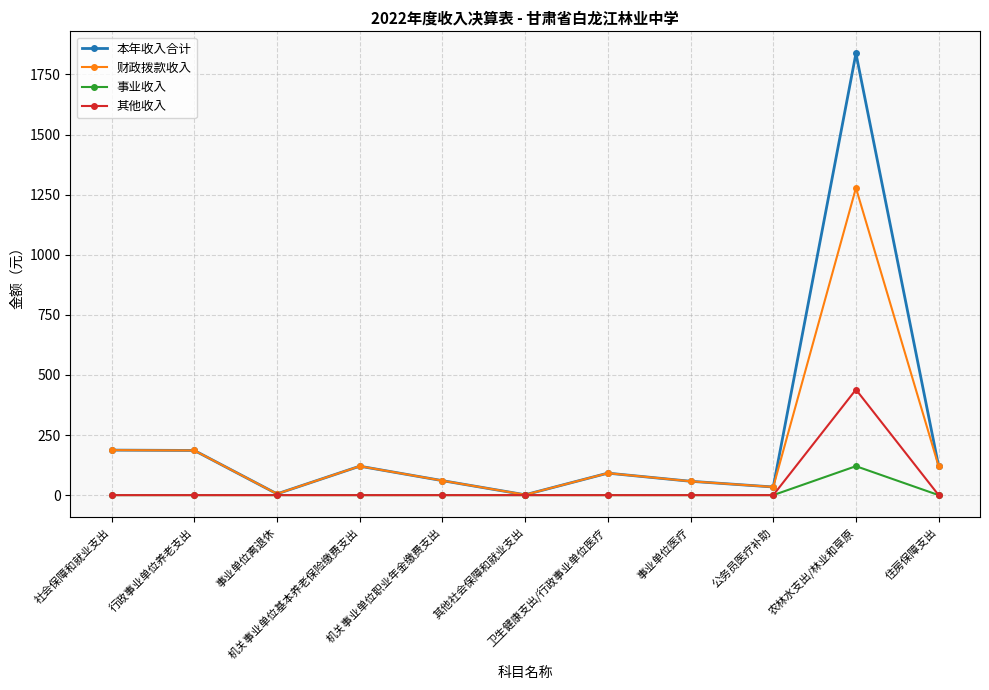

Is this an area chart (filled region under the line)?

No